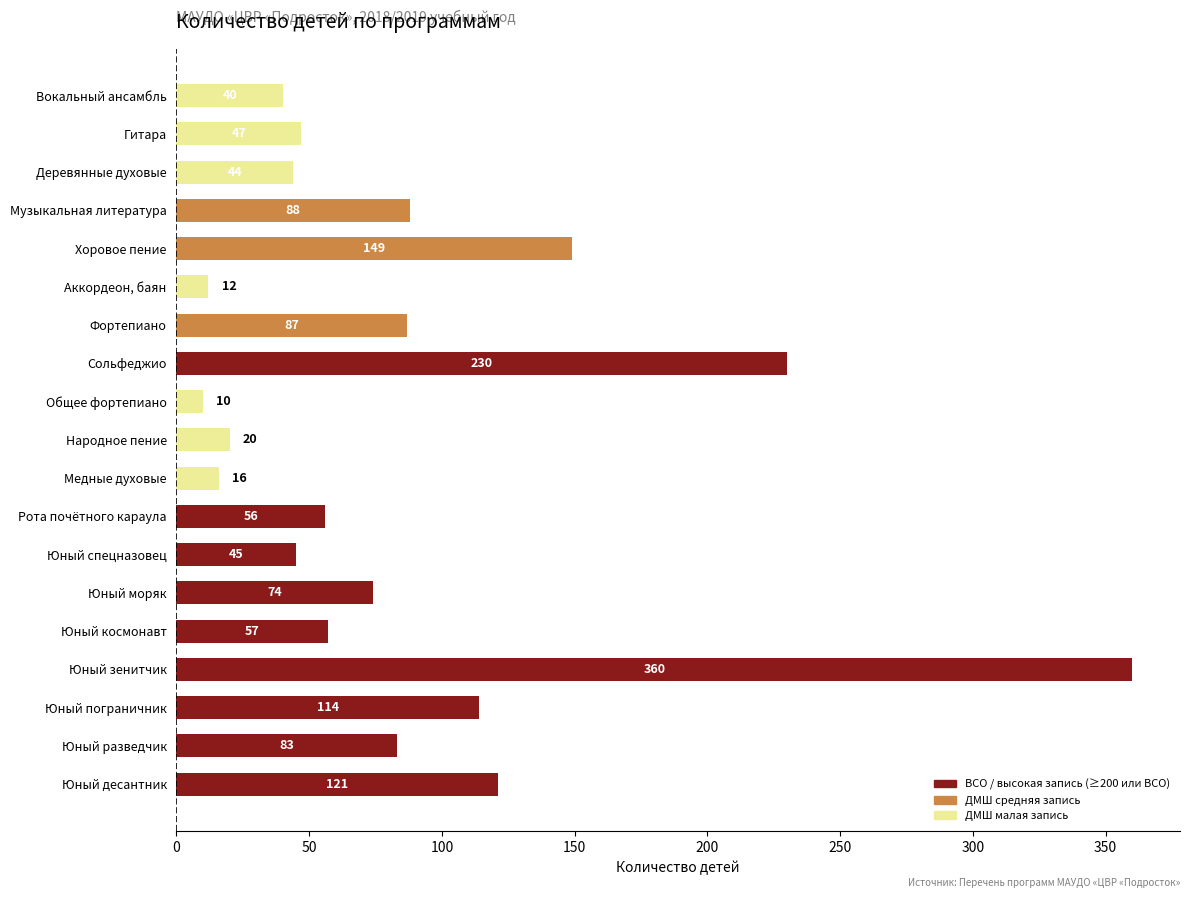

What is the average value?

87